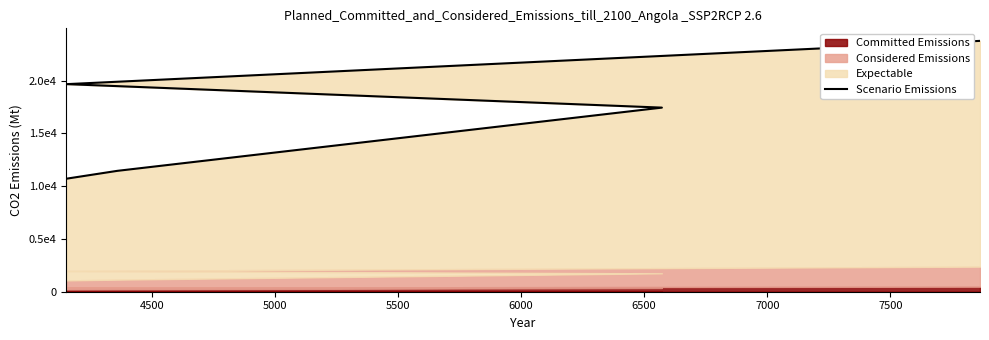

Reading left to right, extract all data points from this chart.

10712.0	11457.0	17451.0	19677.0	23778.0